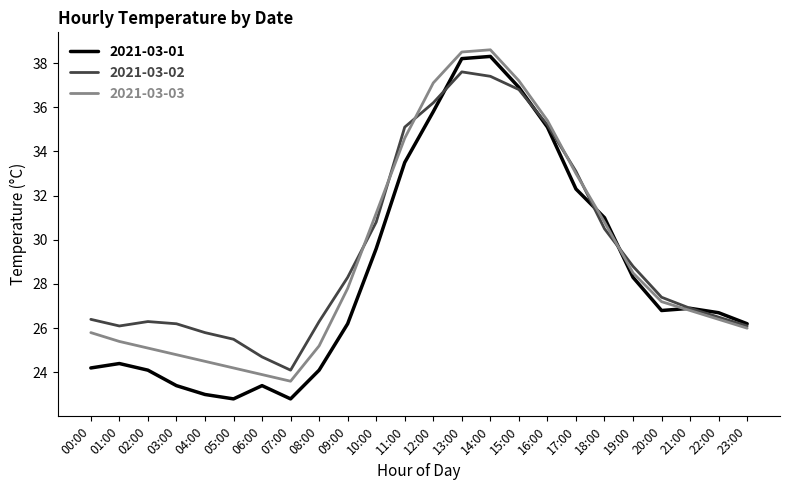

Reading right to left, list all the values displayed in this chart.

2021-03-01: 26.2	26.7	26.9	26.8	28.3	31.0	32.3	35.1	36.9	38.3	38.2	35.8	33.5	29.6	26.2	24.1	22.8	23.4	22.8	23.0	23.4	24.1	24.4	24.2
2021-03-02: 26.1	26.5	26.9	27.4	28.8	30.5	33.1	35.2	36.8	37.4	37.6	36.2	35.1	30.8	28.3	26.3	24.1	24.7	25.5	25.8	26.2	26.3	26.1	26.4
2021-03-03: 26.0	26.4	26.8	27.2	28.5	30.8	33.0	35.4	37.2	38.6	38.5	37.1	34.6	31.2	27.8	25.2	23.6	23.9	24.2	24.5	24.8	25.1	25.4	25.8